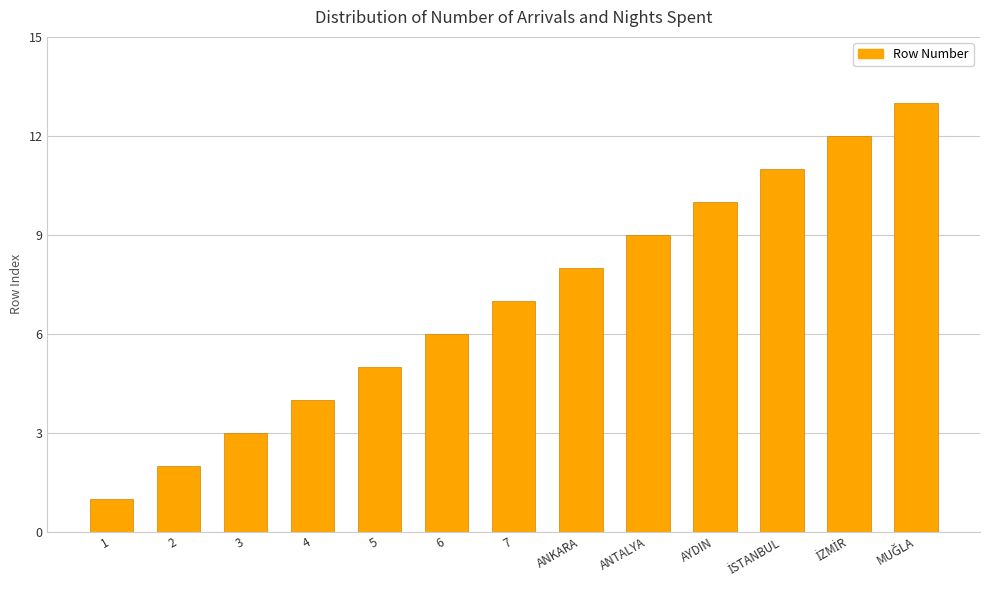

At which label is the value closest to 7?

7